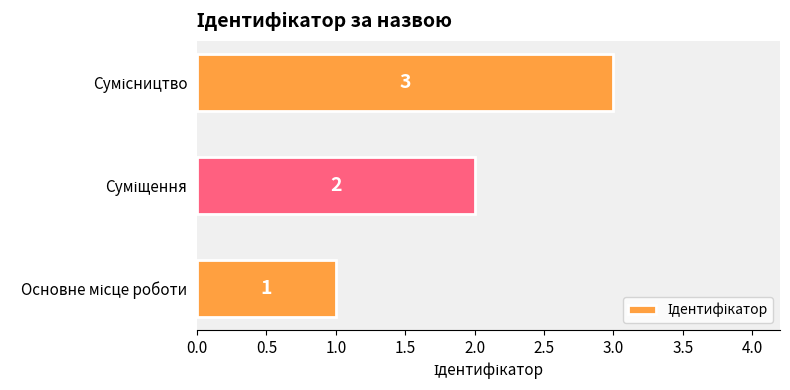

What is the difference between the maximum and minimum values?

2